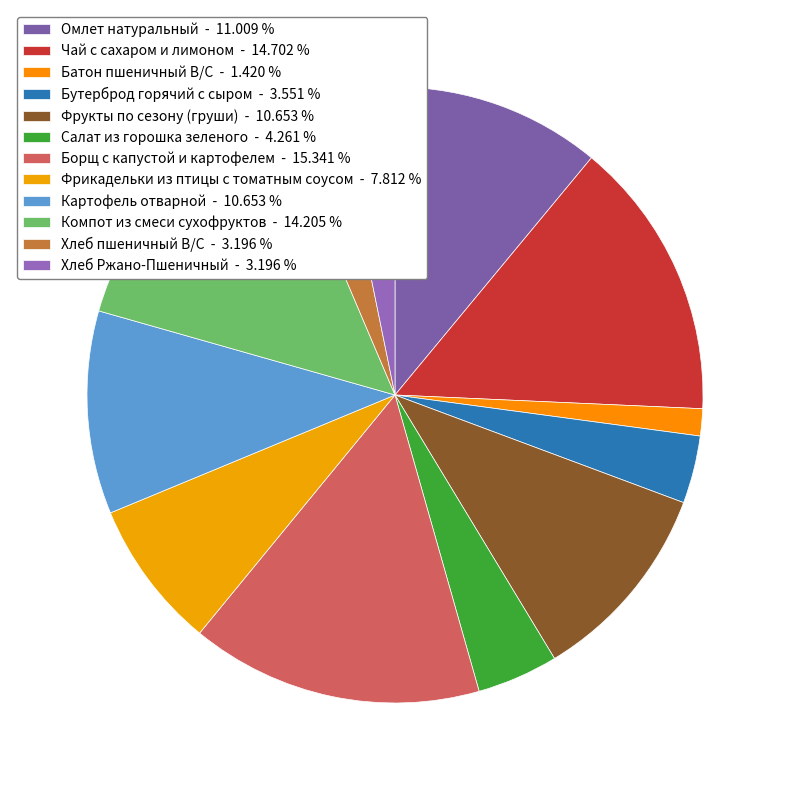

Which has a higher value, Бутерброд горячий с сыром or Омлет натуральный?

Омлет натуральный